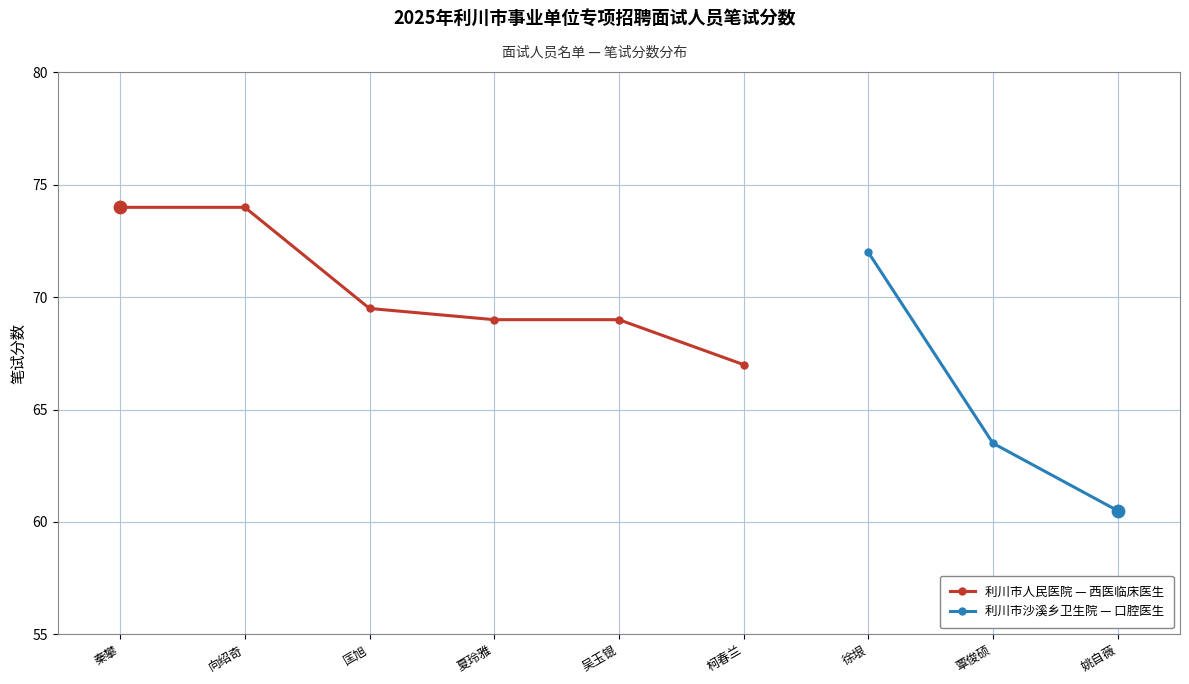

Approximately how many times larger is the value at 柯春兰 compared to 徐垠?

0.9